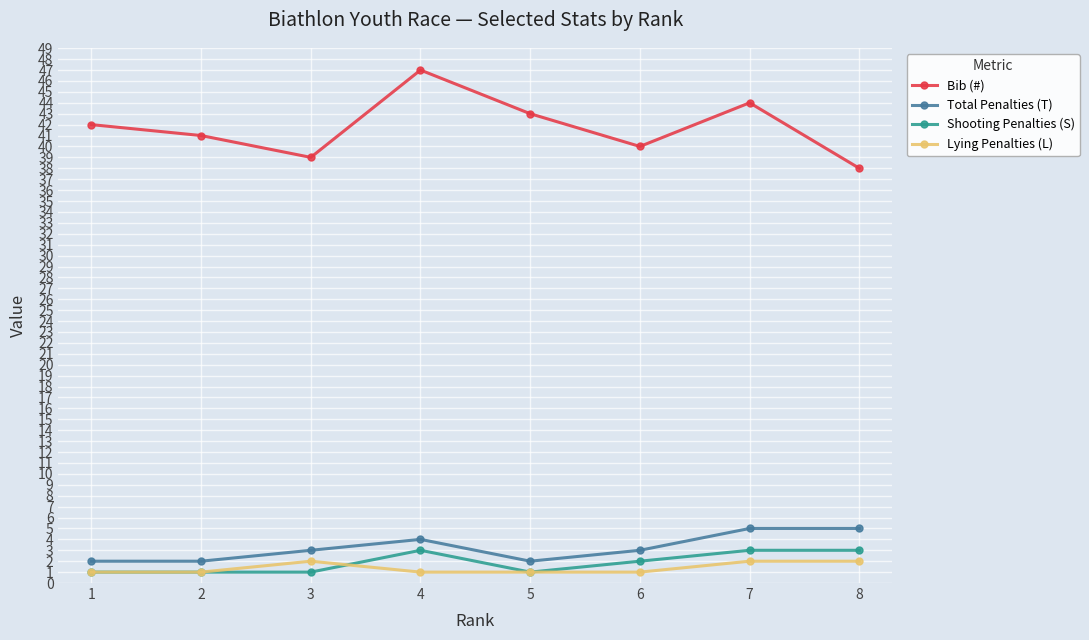

Where is the first local maximum for Lying Penalties (L)?

3